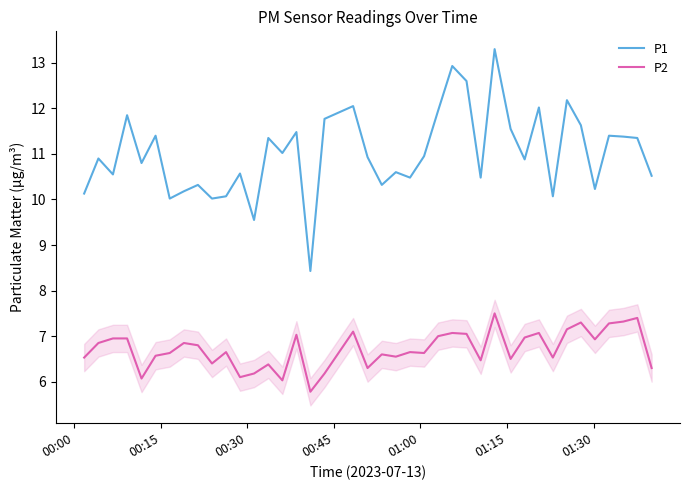

What is the highest value of the P1 series?

13.3